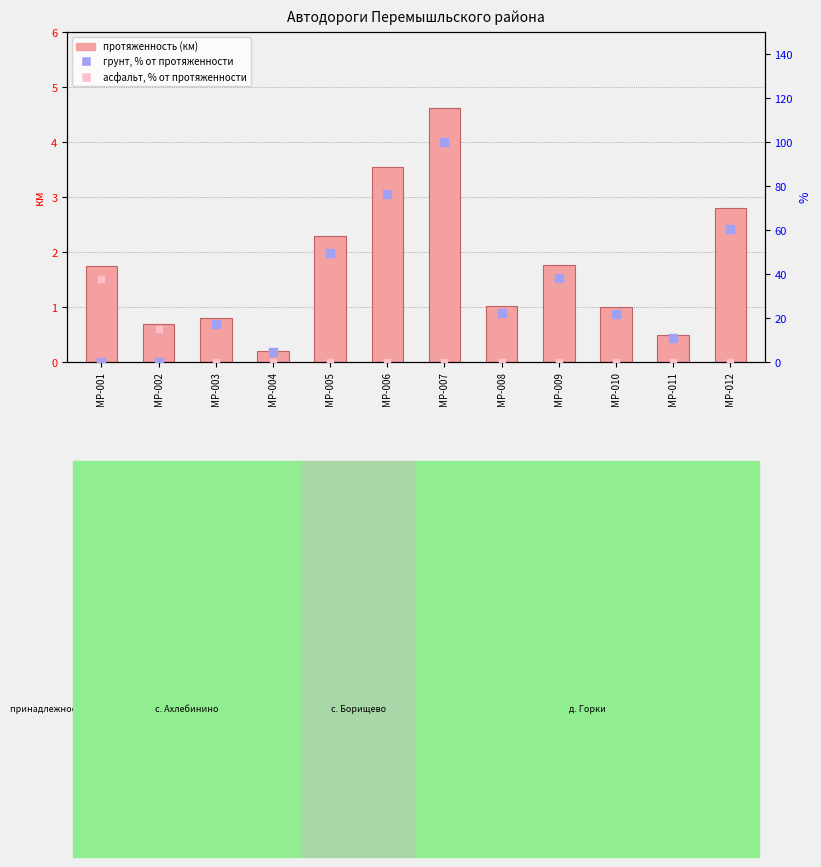

At which category is the sum across all series the highest?

МР-007